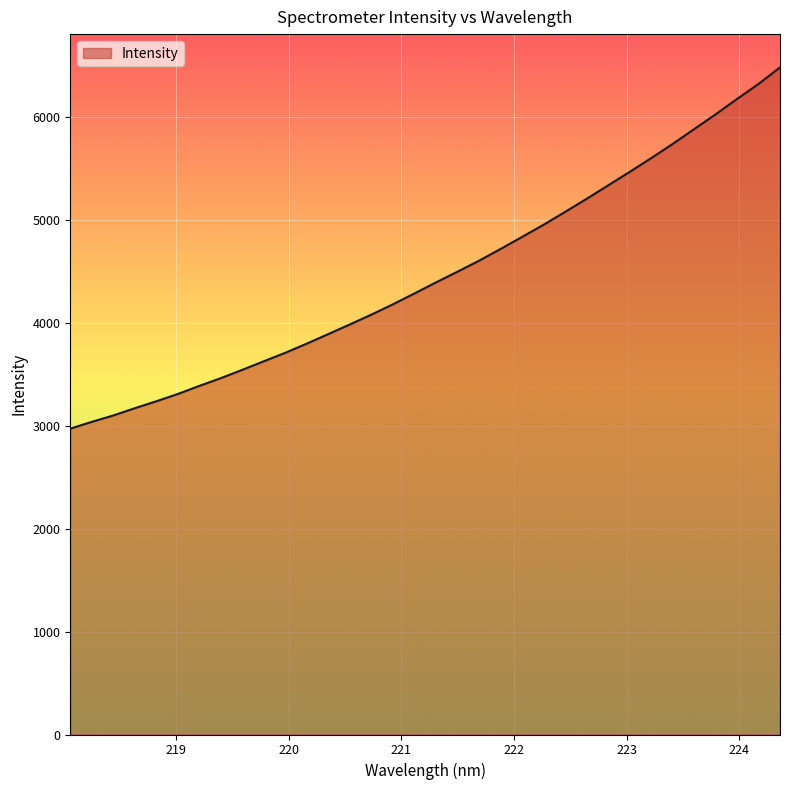

What is the difference between the maximum and minimum values?

3511.0